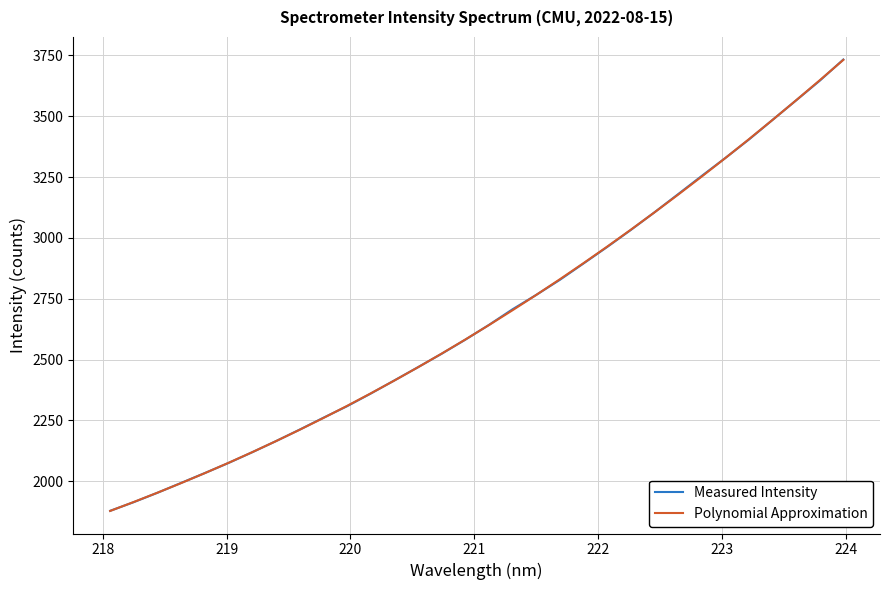

What is the lowest value of the Polynomial Approximation series?

1878.2